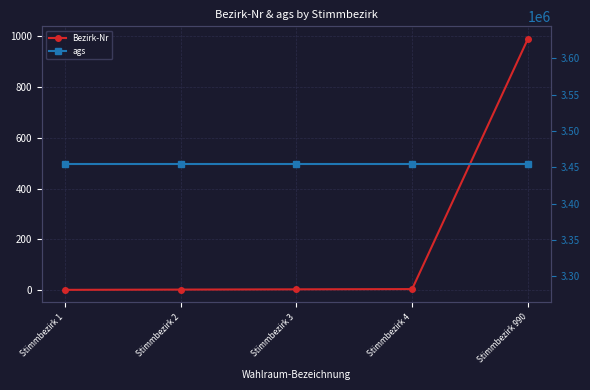

The Bezirk-Nr series shows 7 at Stimmbezirk 4. True or false?

False